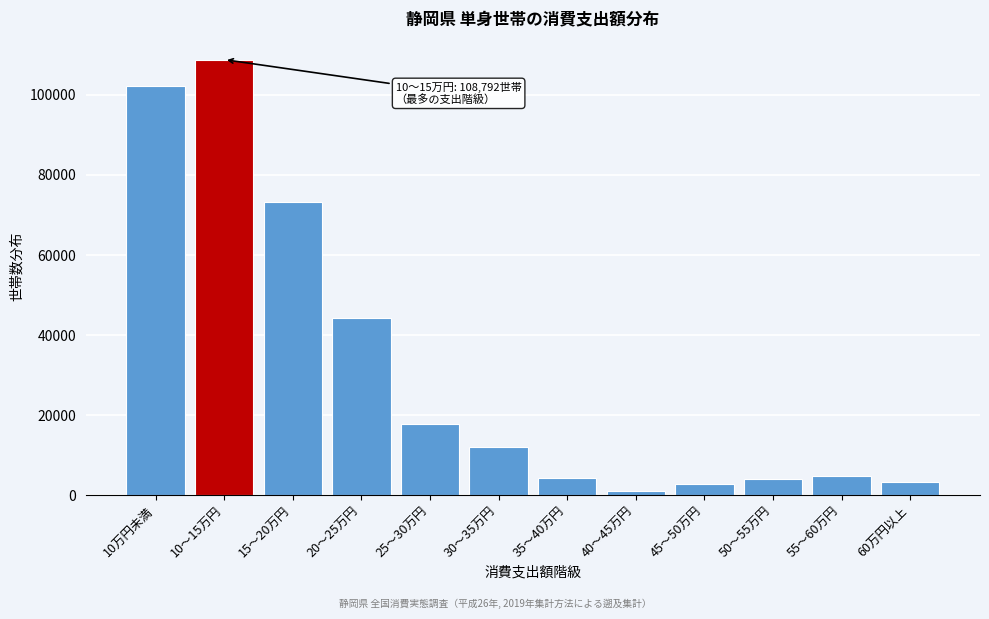

At which category does the chart reach its peak across all series?

10～15万円